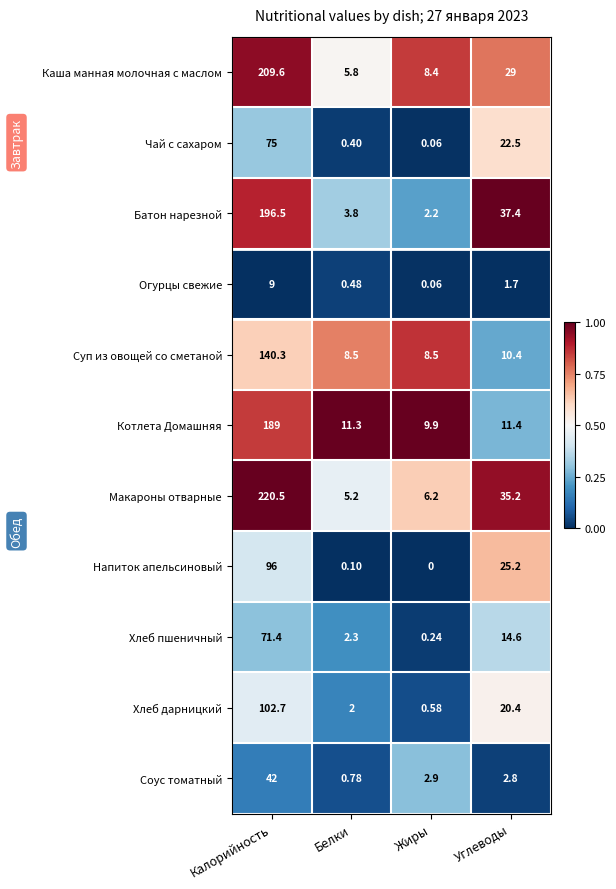

Rank the series at Калорийность from highest to lowest value.

Макароны отварные, Каша манная молочная с маслом, Батон нарезной, Котлета Домашняя, Суп из овощей со сметаной, Хлеб дарницкий, Напиток апельсиновый, Чай с сахаром, Хлеб пшеничный, Соус томатный, Огурцы свежие